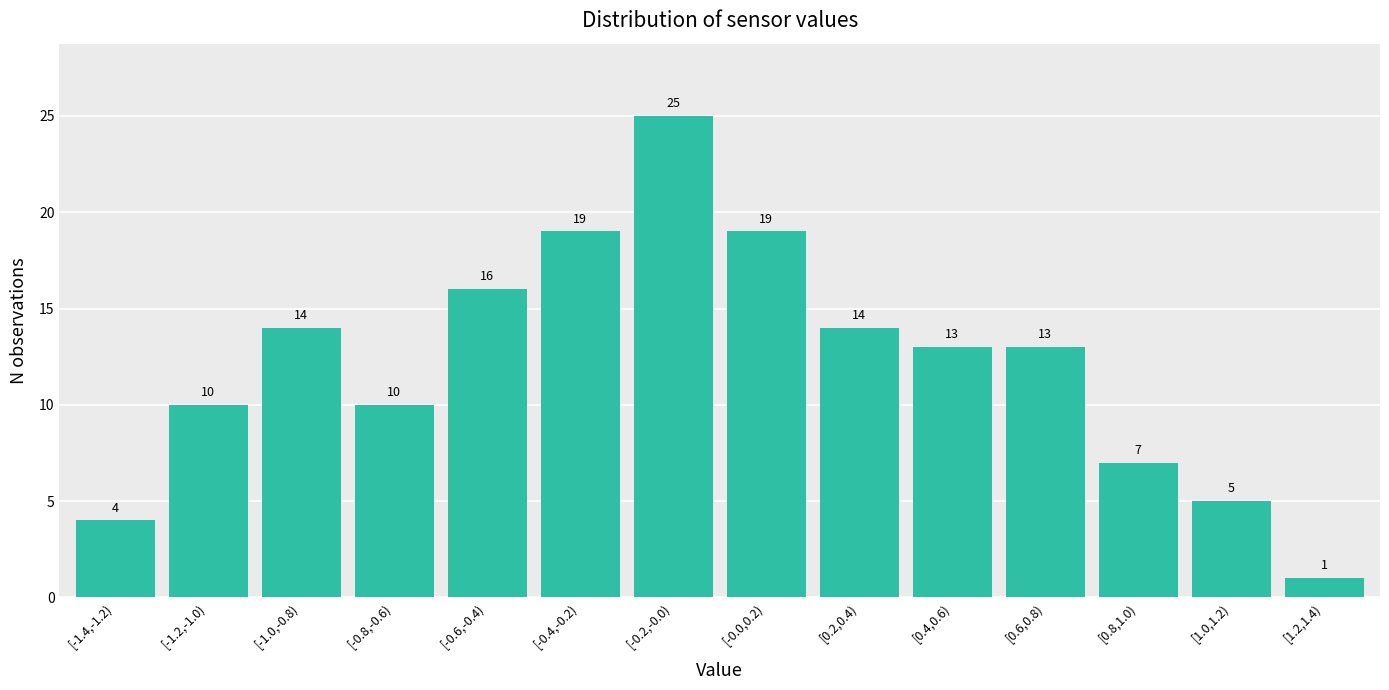

Reading left to right, list all the values displayed in this chart.

[-1.4,-1.2)=4	[-1.2,-1.0)=10	[-1.0,-0.8)=14	[-0.8,-0.6)=10	[-0.6,-0.4)=16	[-0.4,-0.2)=19	[-0.2,-0.0)=25	[-0.0,0.2)=19	[0.2,0.4)=14	[0.4,0.6)=13	[0.6,0.8)=13	[0.8,1.0)=7	[1.0,1.2)=5	[1.2,1.4)=1